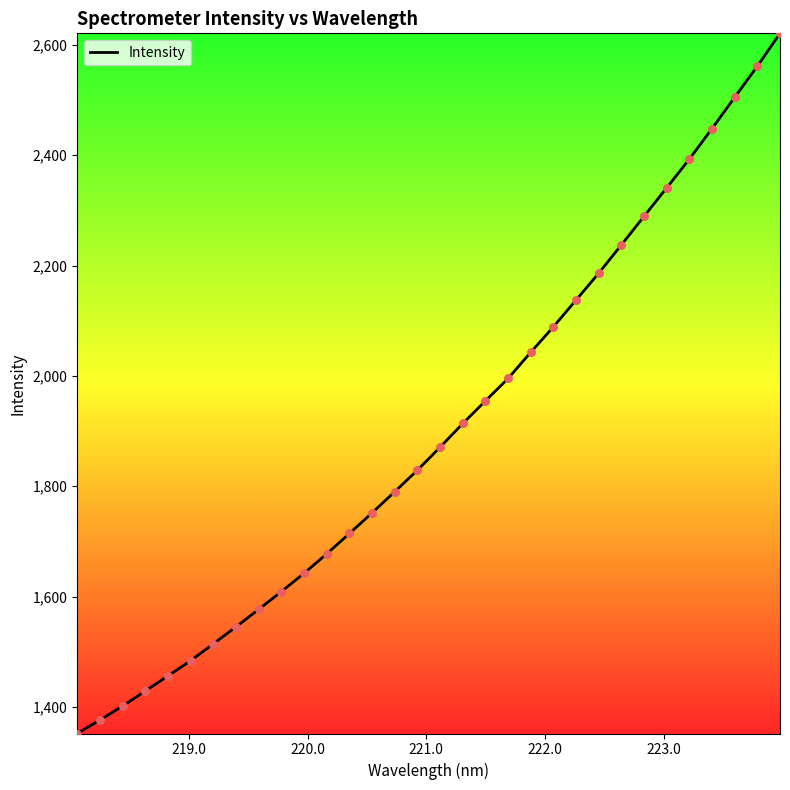

What is the minimum value shown in the chart?

1351.6